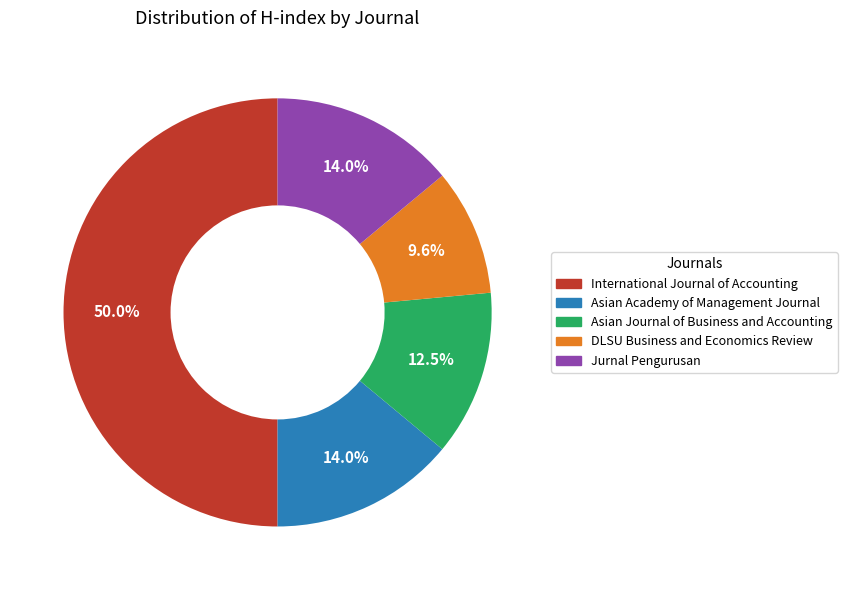

To the nearest percent, what is the difference between the largest and smallest slice percentages?

40%